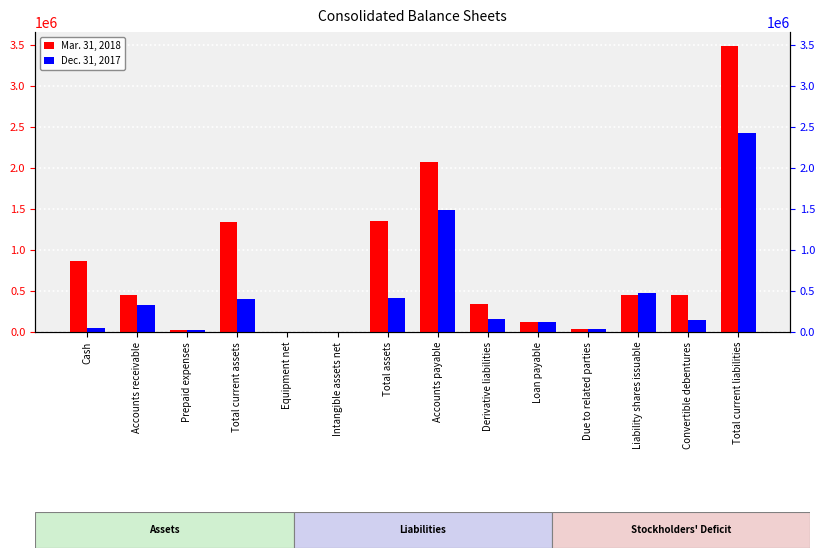

What is the label of the 2nd bar from the left?

Accounts receivable